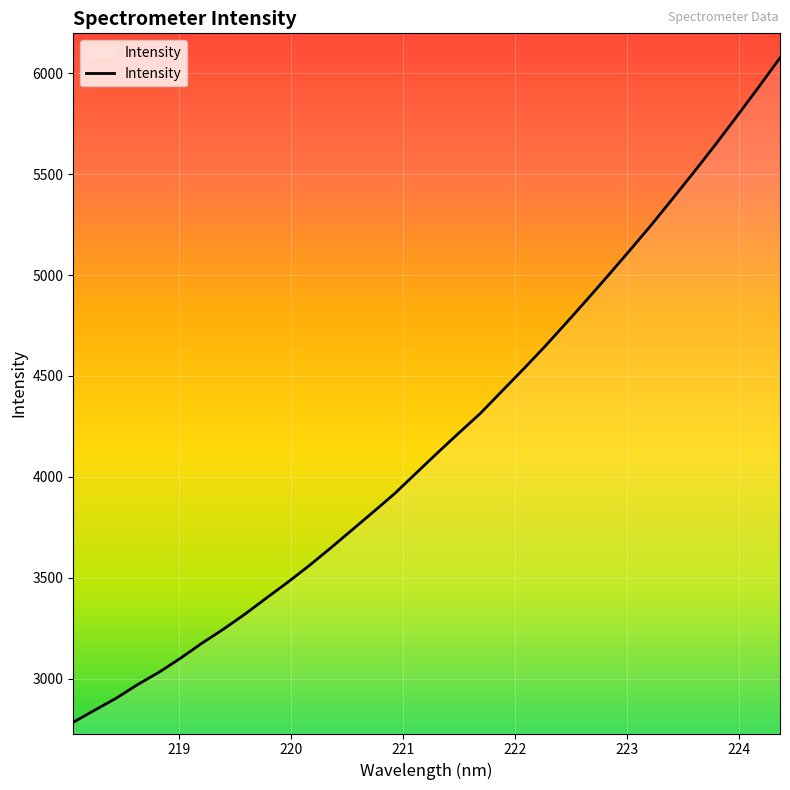

What is the smallest value displayed?

2784.7